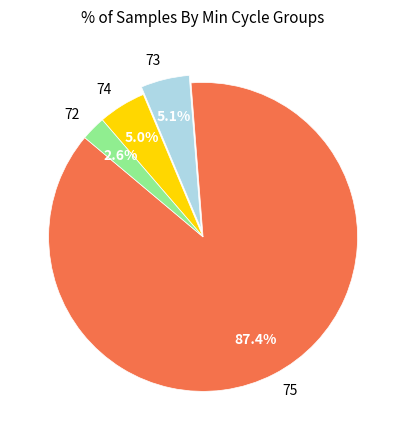

Is the sum of 74 and 75 greater than half?

Yes